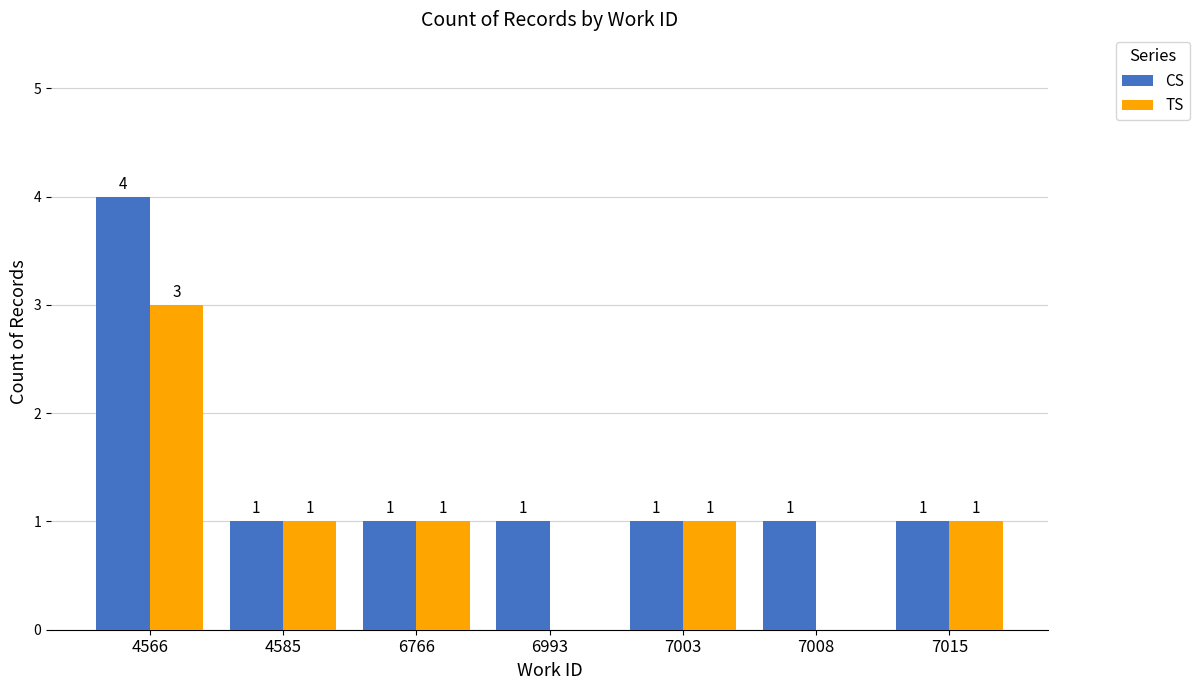

Reading left to right, list all the values displayed in this chart.

CS: 4566=4	4585=1	6766=1	6993=1	7003=1	7008=1	7015=1
TS: 4566=3	4585=1	6766=1	6993=0	7003=1	7008=0	7015=1